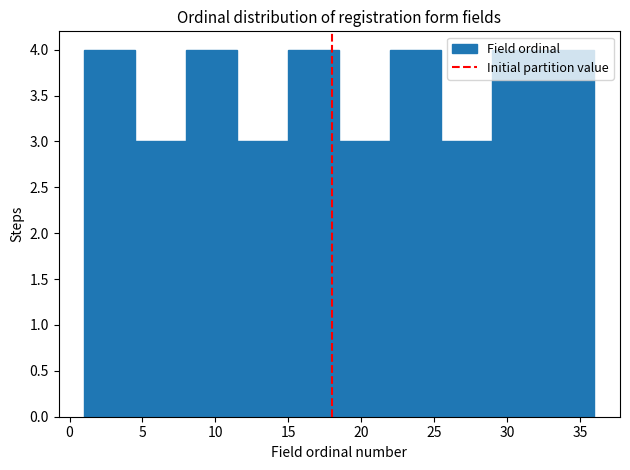

Reading left to right, list every bar in this chart as the range it spans on the x-axis followed by its height. The values are not printed on the chart, so give them approximately, as read against the axis.

1.0 to 4.5: 4
4.5 to 8.0: 3
8.0 to 11.5: 4
11.5 to 15.0: 3
15.0 to 18.5: 4
18.5 to 22.0: 3
22.0 to 25.5: 4
25.5 to 29.0: 3
29.0 to 32.5: 4
32.5 to 36.0: 4